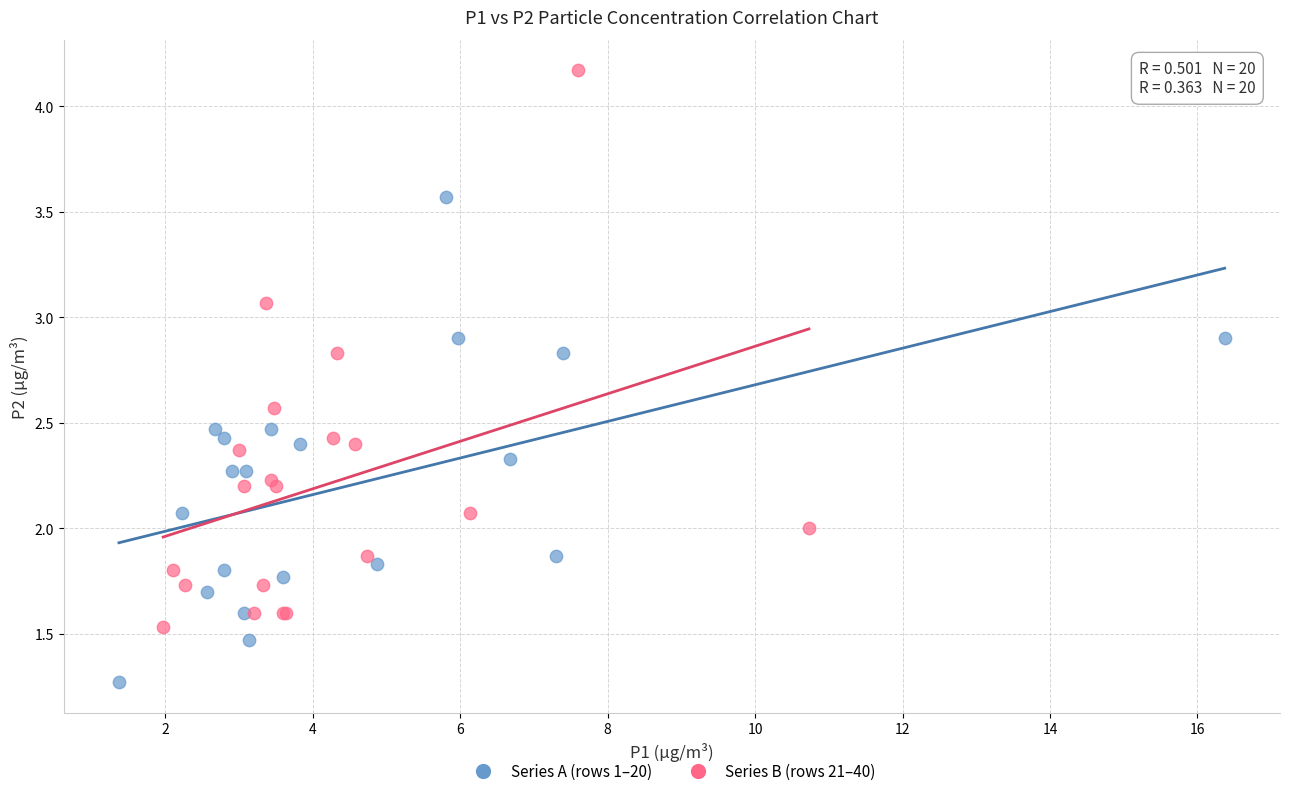

Which series reaches the minimum Y coordinate?

Series A (rows 1–20)